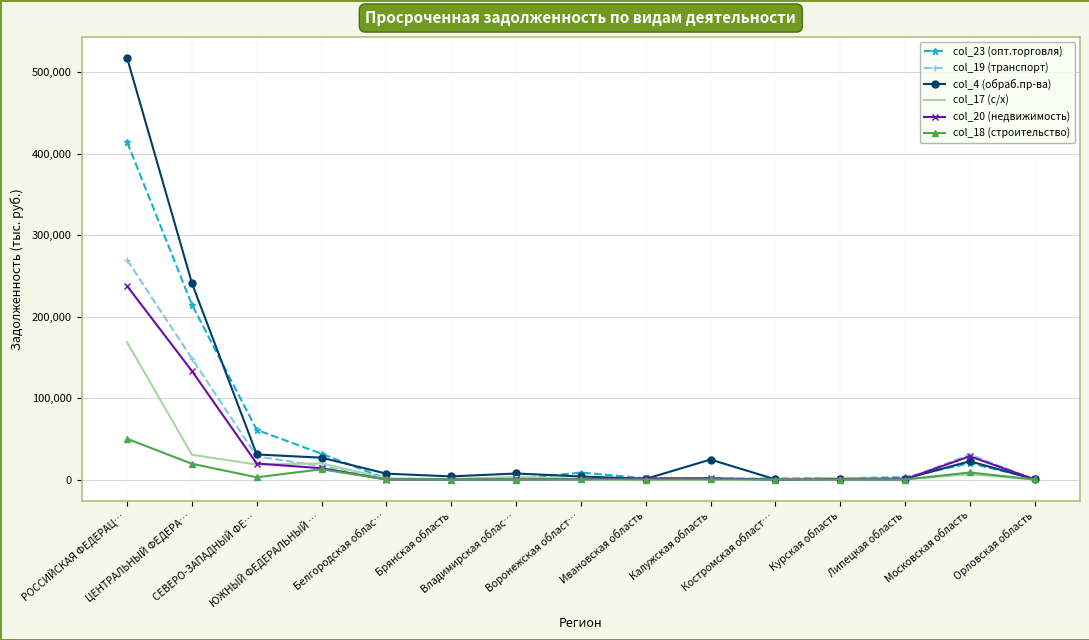

Which series has the widest spread of values?

col_4 (обраб.пр-ва)